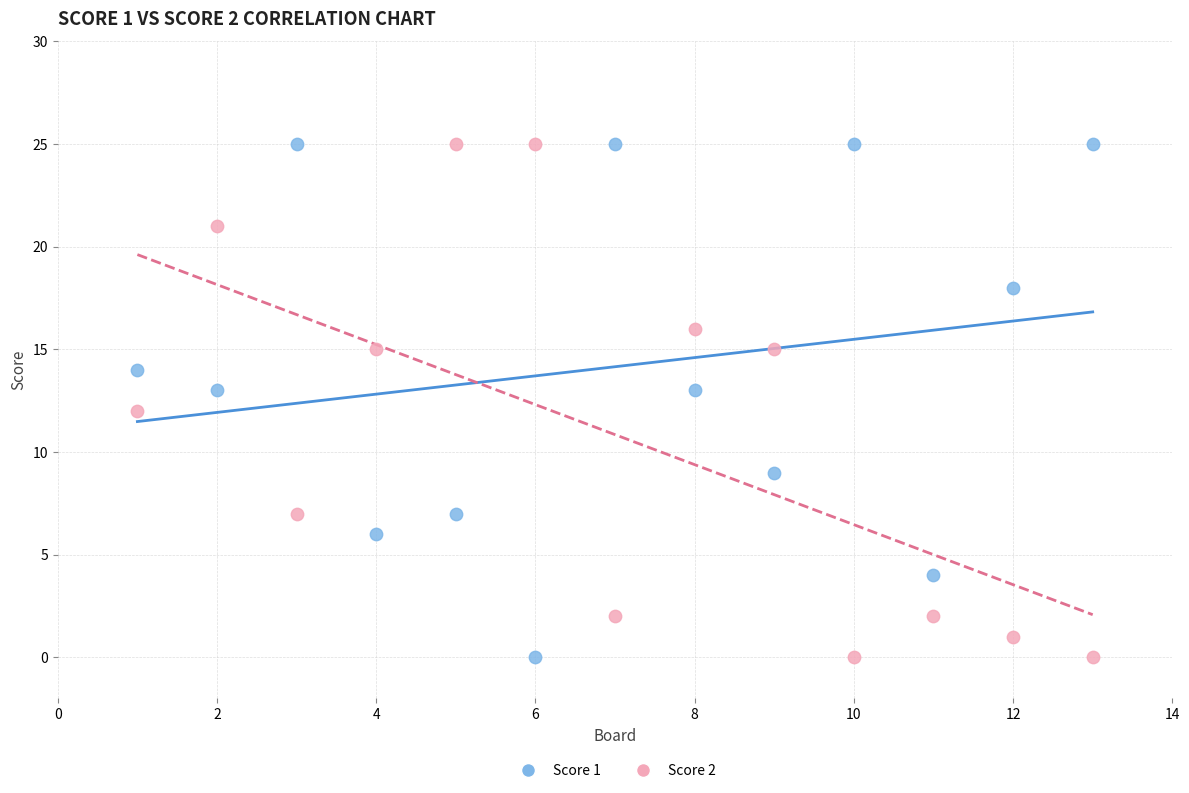

What is the X range (max minus min) for the scatter plot?

12